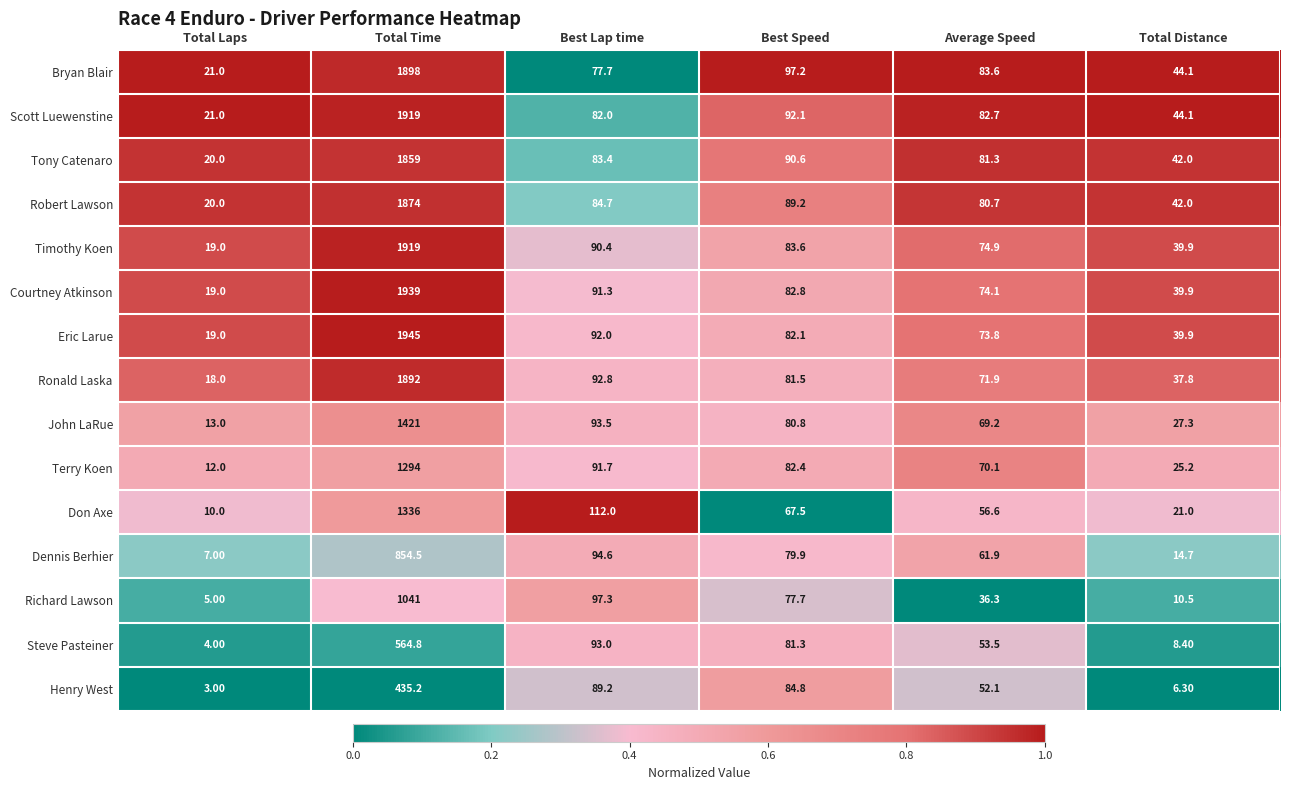

At which category is the sum across all series the highest?

Total Time